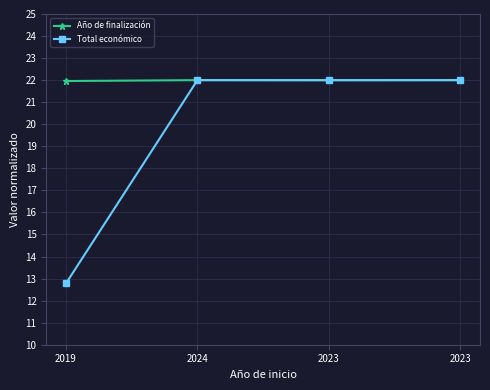

What is the label of the 1st point from the right?

2023